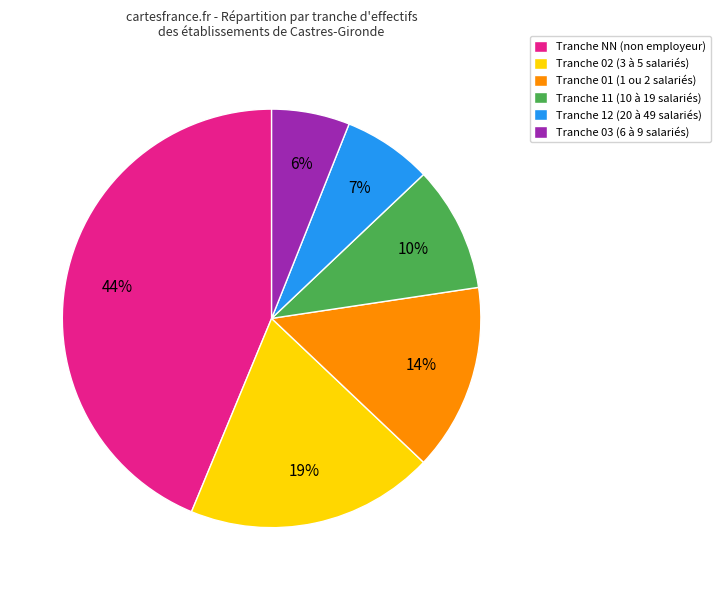

Count the number of slices in the pie.

6